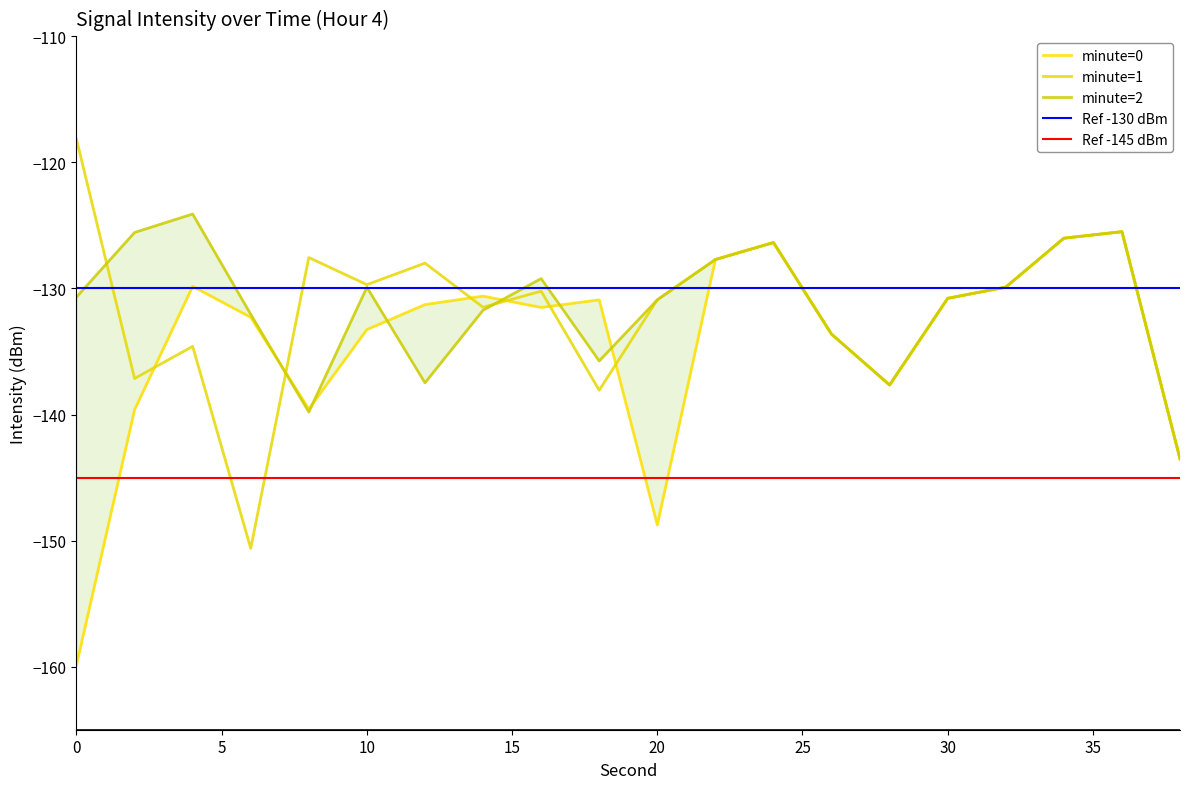

Reading left to right, what are all the values shown in this chart?

minute=0: -159.9	-139.6	-129.8	-132.3	-139.6	-133.3	-131.3	-130.6	-131.5	-130.9	-148.8	-127.7	-126.4	-133.6	-137.7	-130.8	-129.9	-126.0	-125.5	-143.5
minute=1: -118.2	-137.1	-134.6	-150.6	-127.6	-129.7	-128.0	-131.5	-130.2	-138.1	-130.9	-127.7	-126.4	-133.6	-137.7	-130.8	-129.9	-126.0	-125.5	-143.5
minute=2: -130.7	-125.6	-124.1	-132.1	-139.8	-129.9	-137.5	-131.7	-129.2	-135.7	-130.9	-127.7	-126.4	-133.6	-137.7	-130.8	-129.9	-126.0	-125.5	-143.5